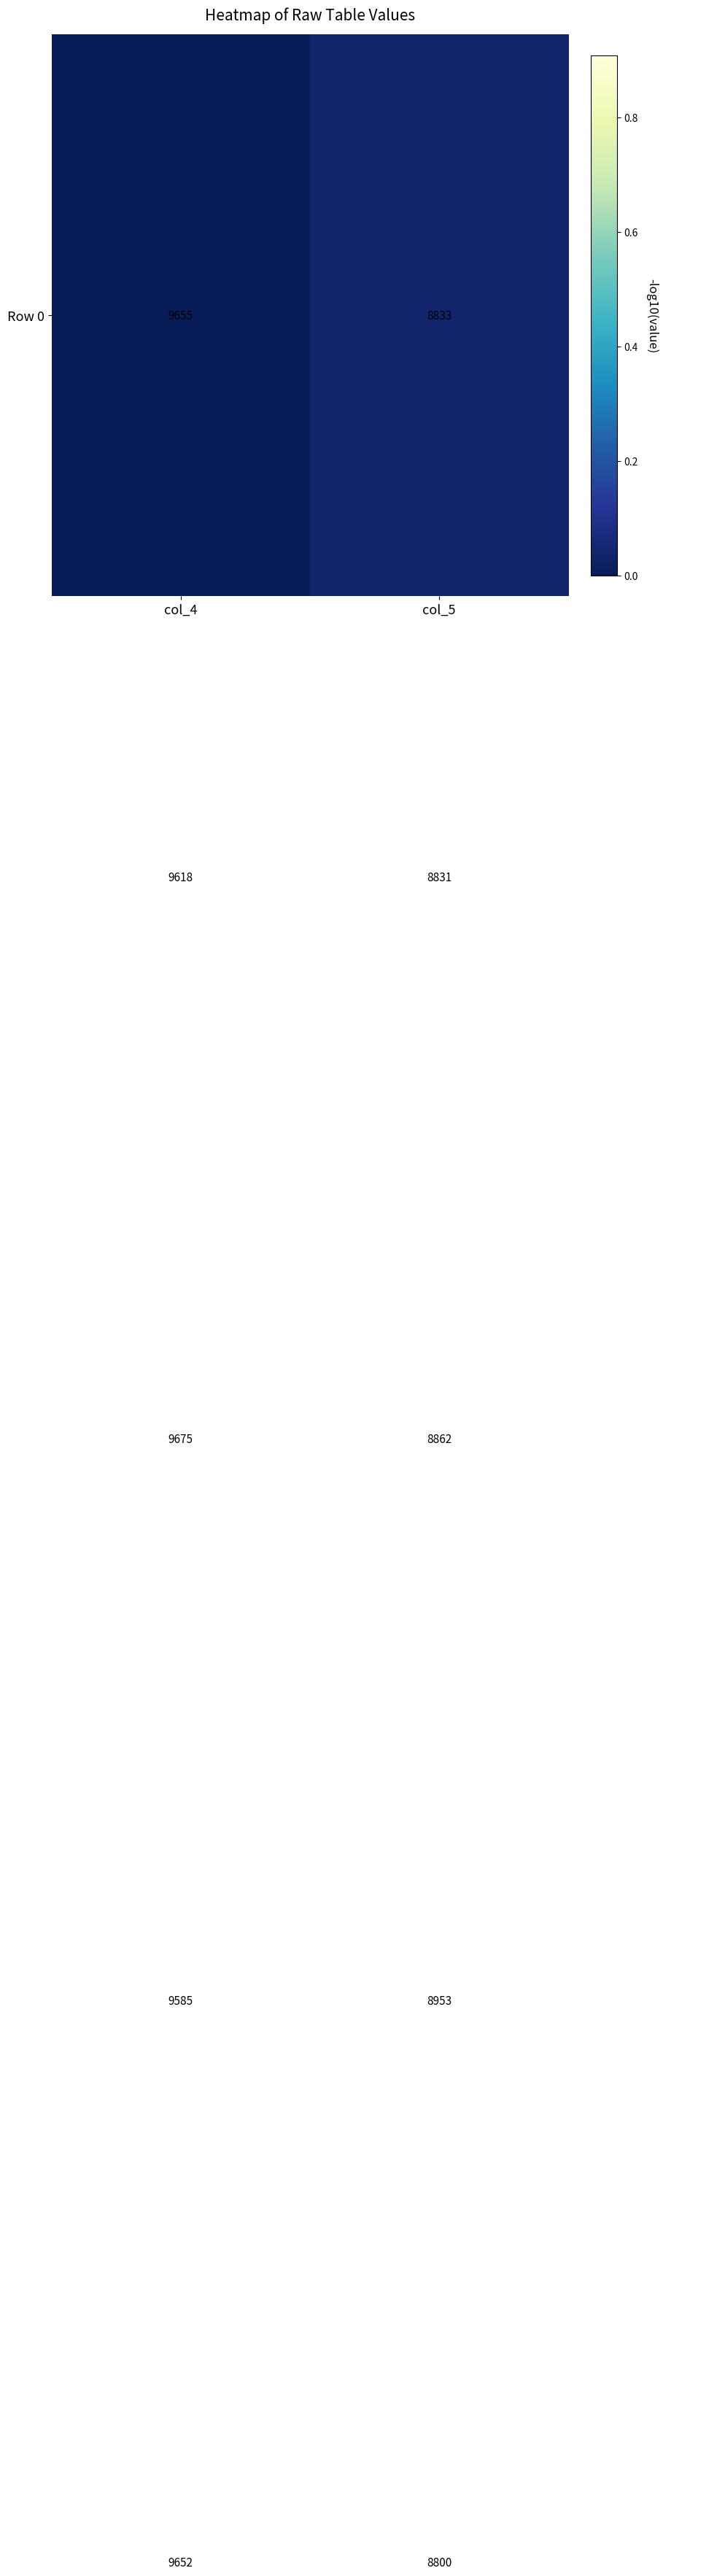

What is the minimum value shown in the chart?

1195